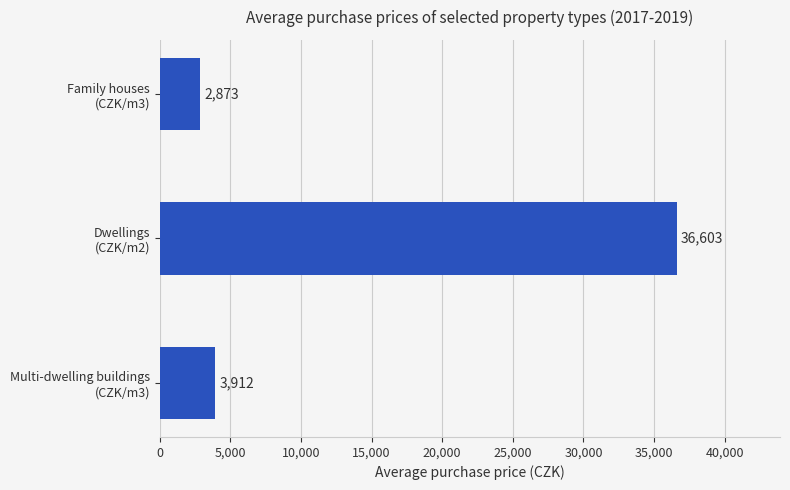

What is the value of the 3rd bar from the top?

3912